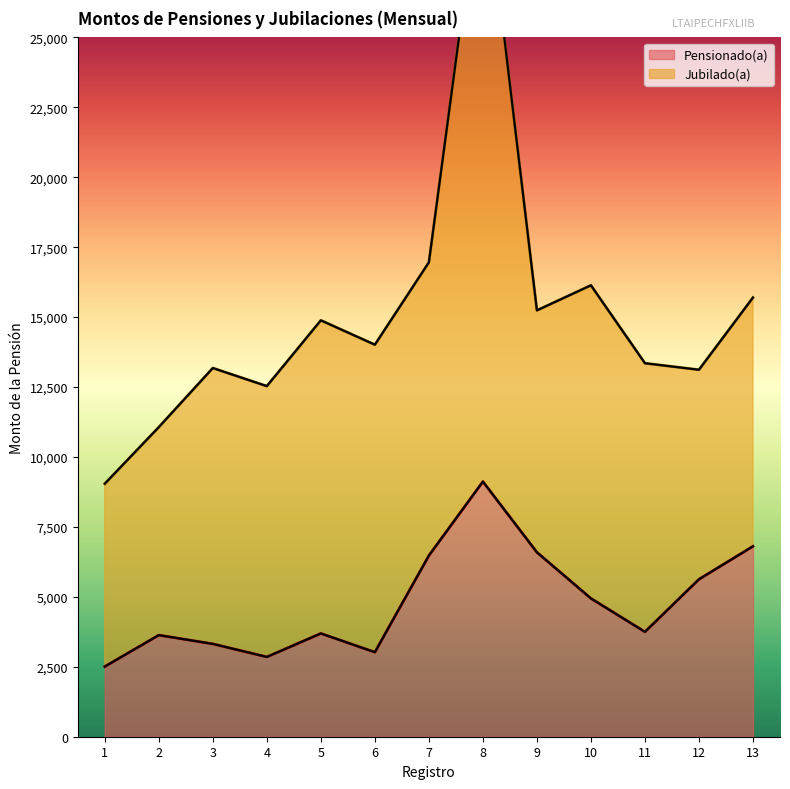

What is the difference between the second highest and second lowest values?

3954.6